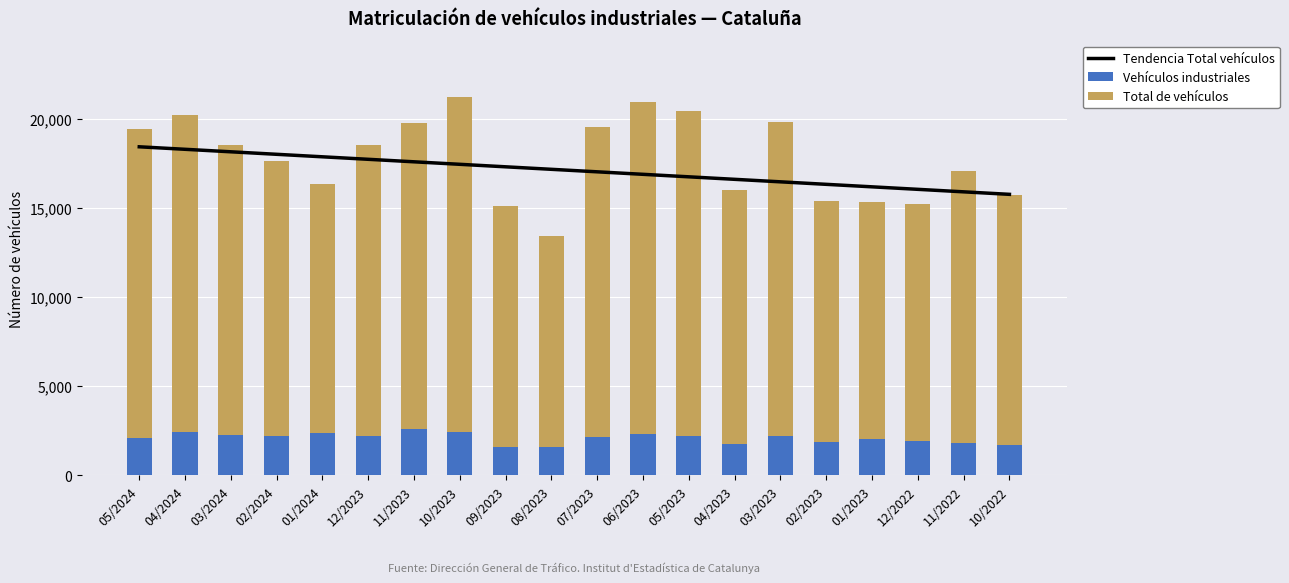

What is the label of the 19th bar from the right?

04/2024